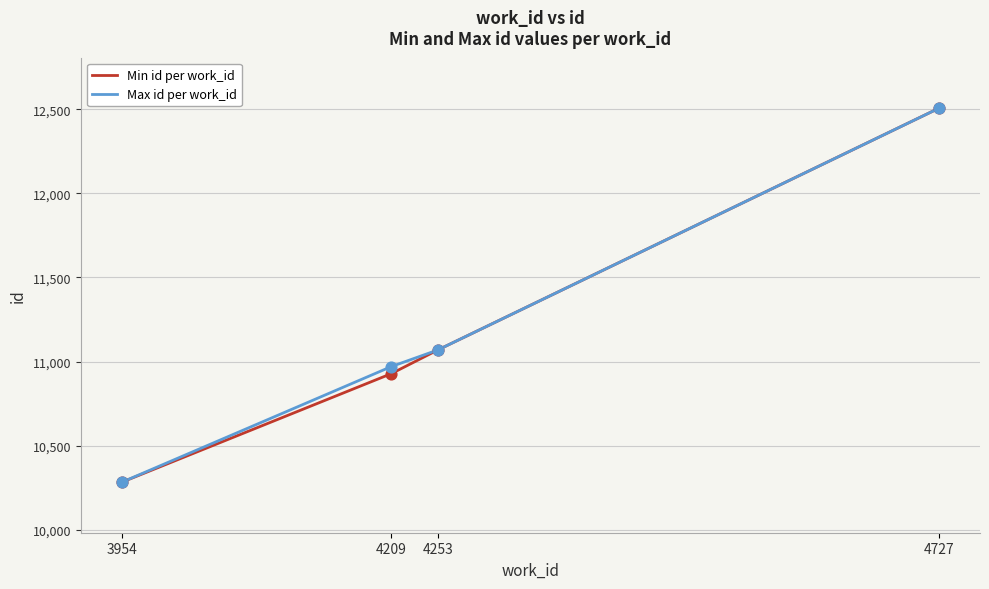

Between 4209 and 4253, which series saw the biggest shift?

Min id per work_id